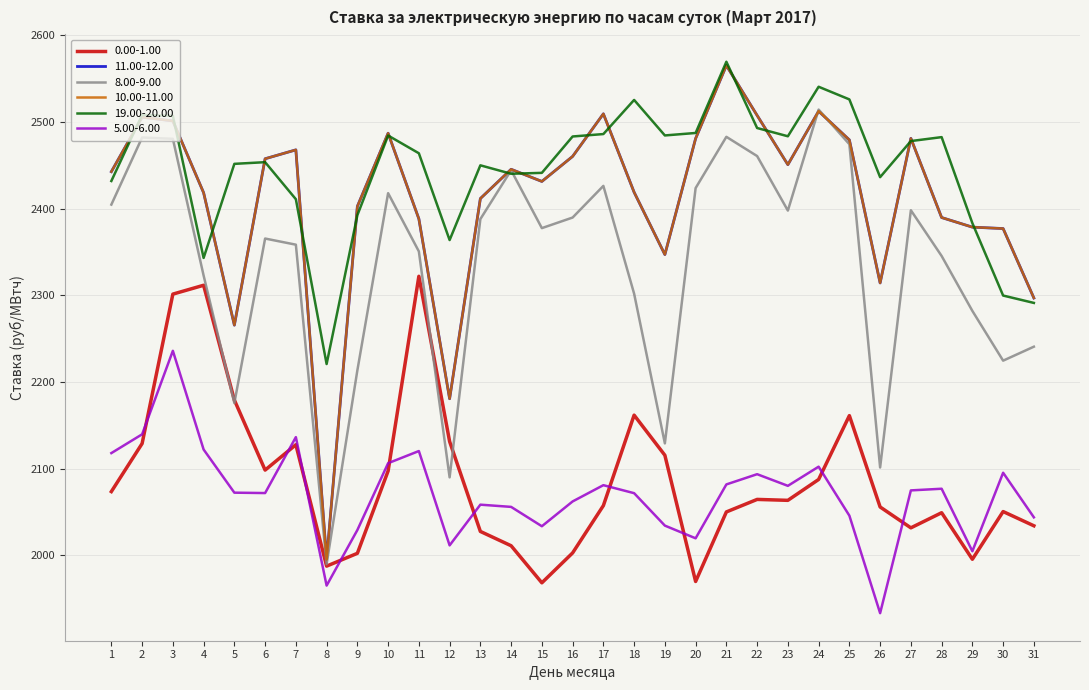

Is this an area chart (filled region under the line)?

No